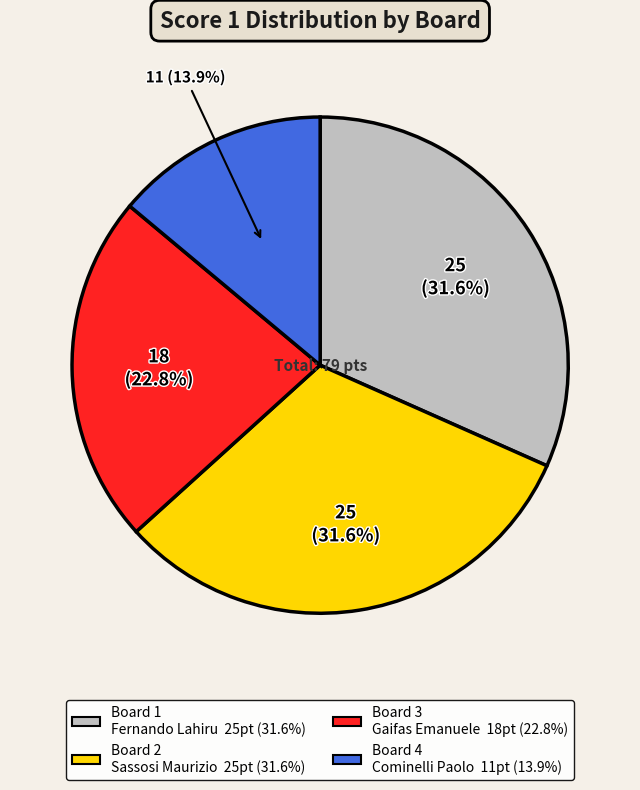

What percentage is NOT represented by Board 1 Fernando Lahiru 25pt (31.6%)?

68.4%